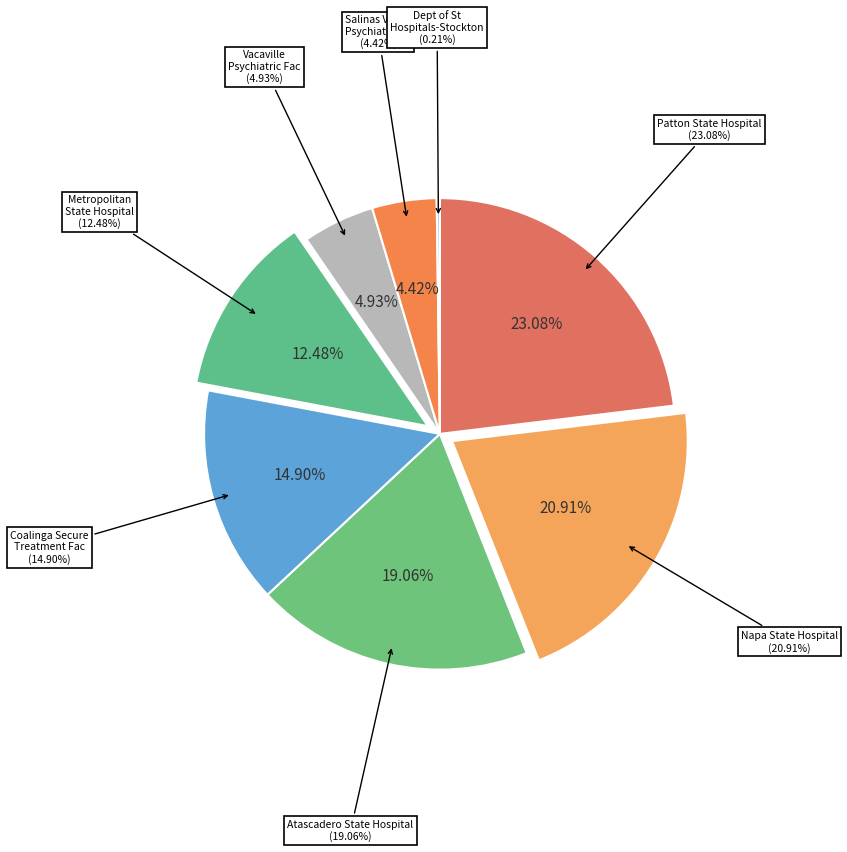

Is there any slice that represents more than half of the pie?

No